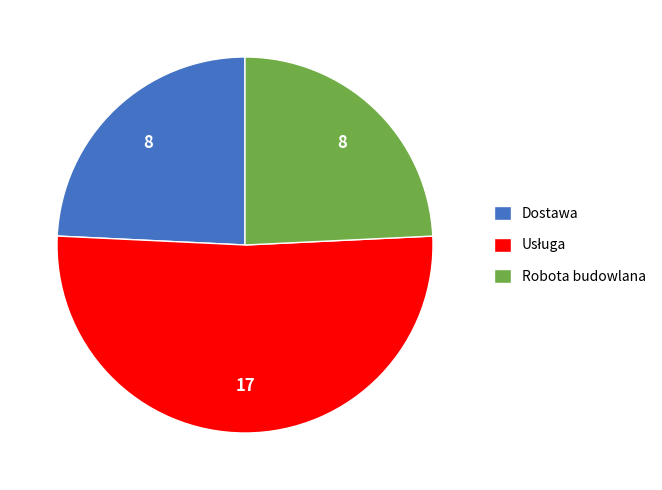

How many segments does this pie chart have?

3